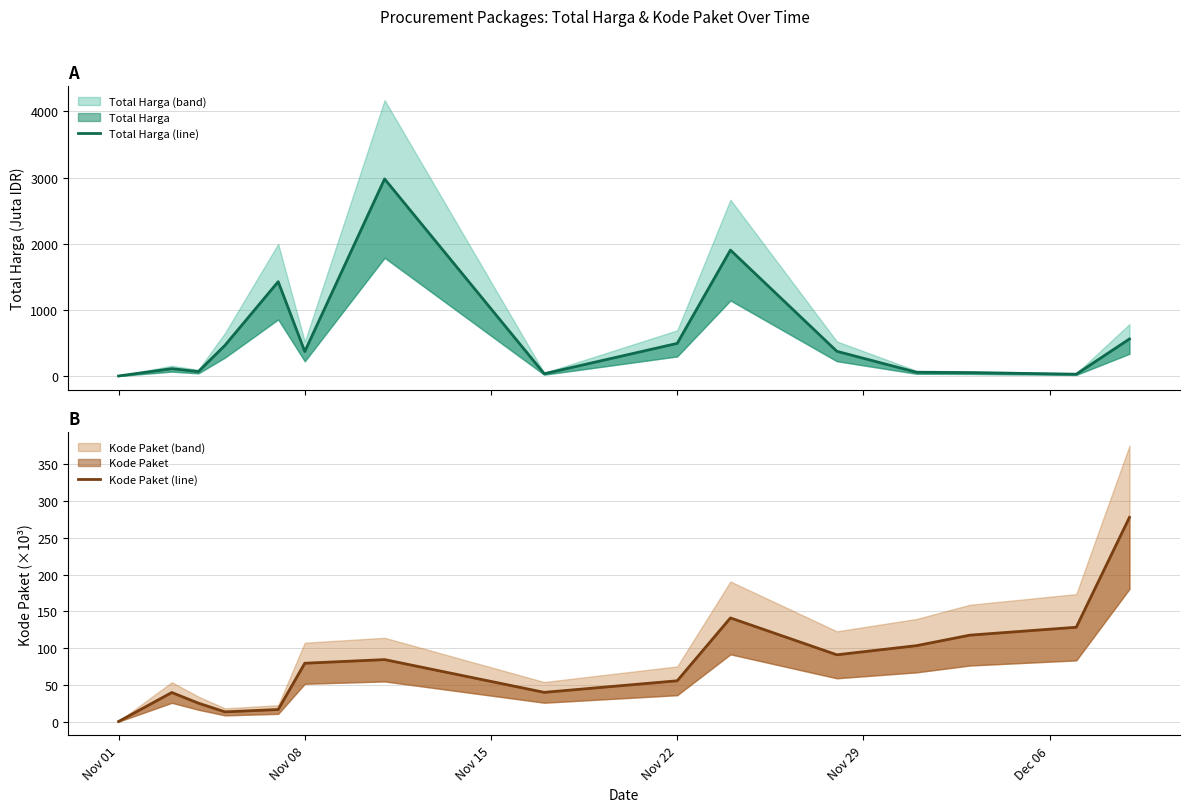

Which label corresponds to the smallest value in the chart?

Nov 01